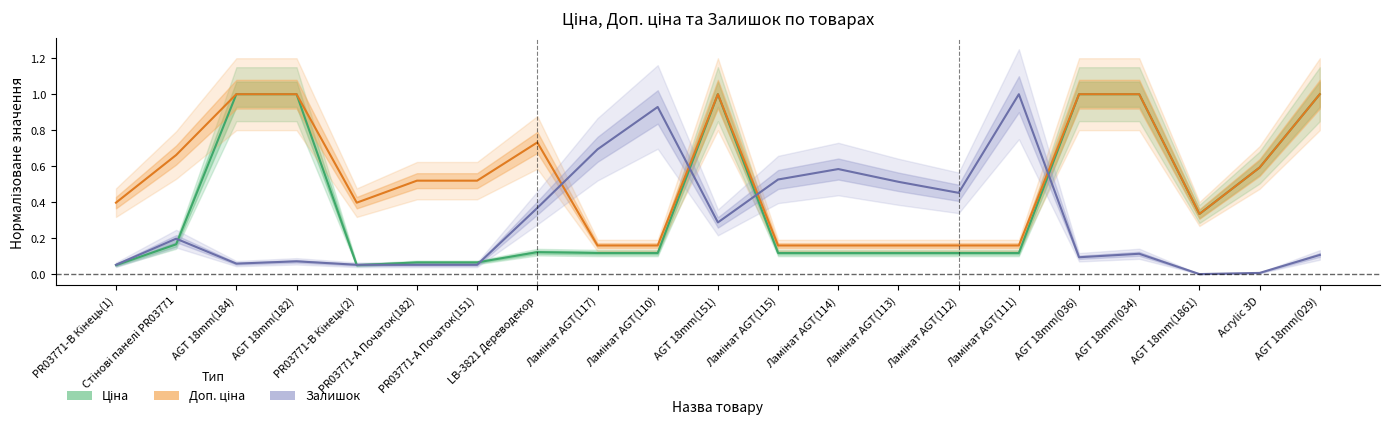

How many times do Ціна and Залишок cross each other?

7